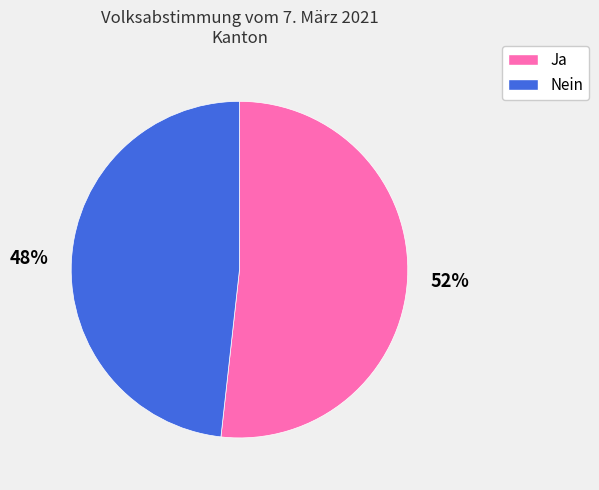

Approximately how many times larger is the value at Ja compared to Nein?

1.1